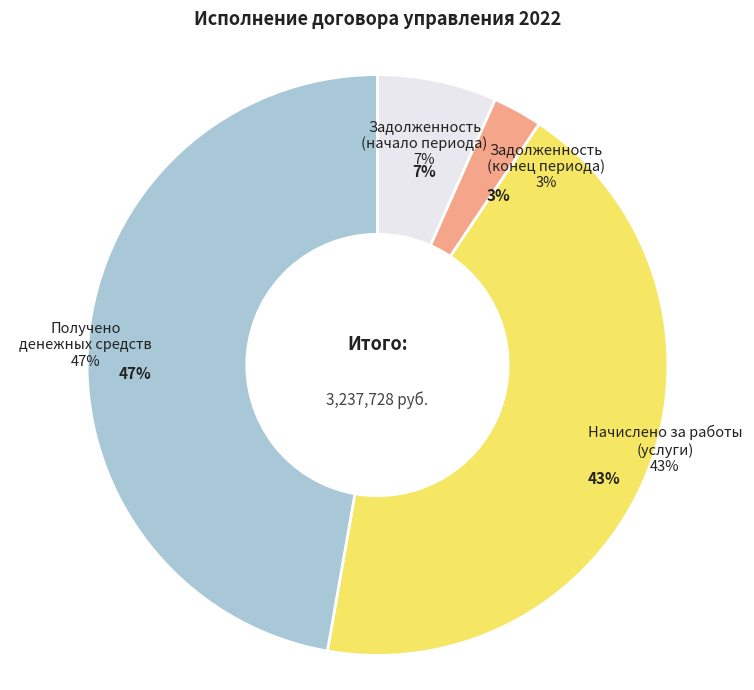

How many slices are in this pie chart?

4